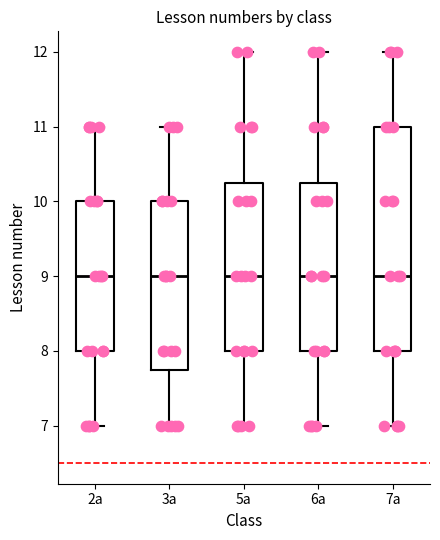

Reading left to right, read every box against the y-axis: the position of its median line, the range the box covers, and the ends of its whiskers. The values are not printed on the chart, so give them approximately, as read against the axis.

2а: median 9.0, box 8.0 to 10.0, whiskers 7.0 to 11.0
3а: median 9.0, box 7.8 to 10.0, whiskers 7.0 to 11.0
5а: median 9.0, box 8.0 to 10.3, whiskers 7.0 to 12.0
6а: median 9.0, box 8.0 to 10.3, whiskers 7.0 to 12.0
7а: median 9.0, box 8.0 to 11.0, whiskers 7.0 to 12.0